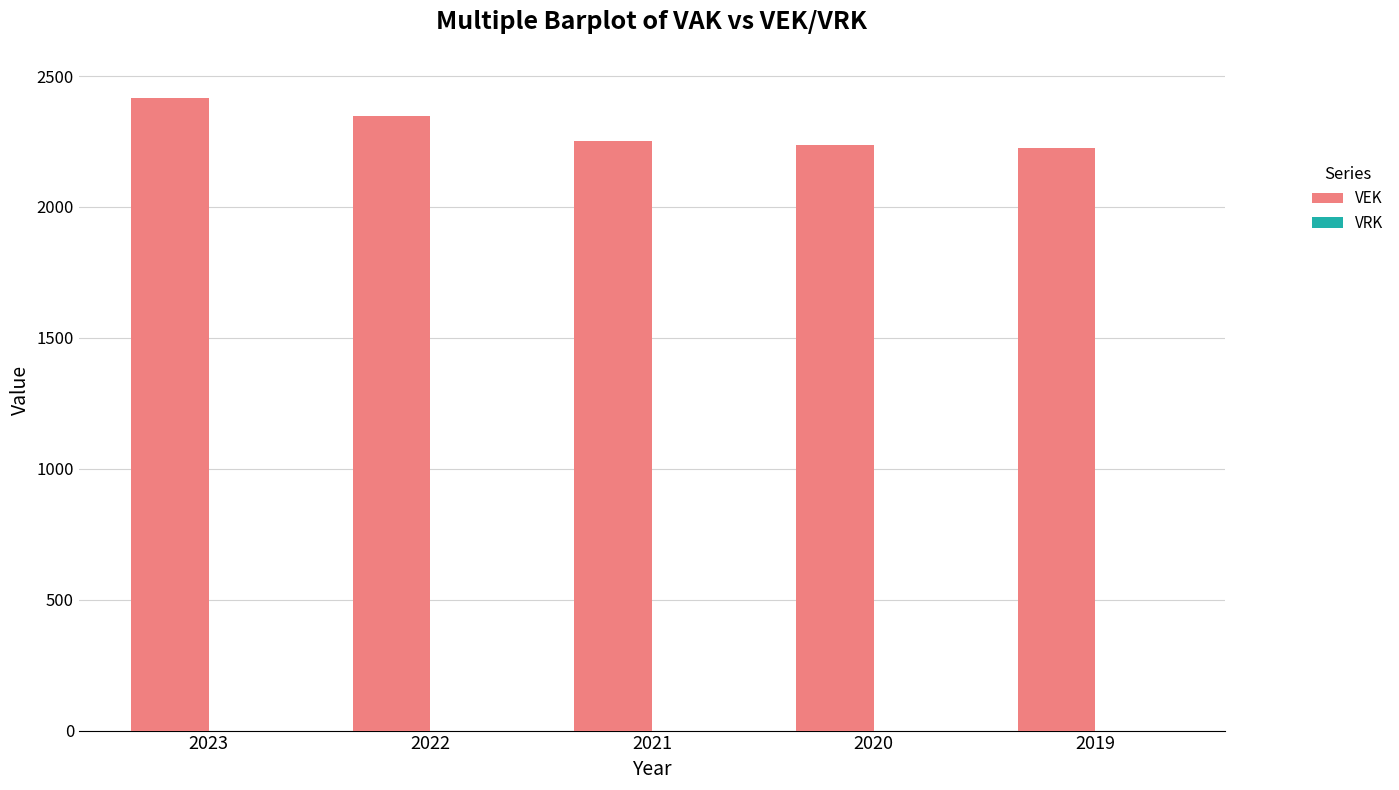

What is the value of the 4th bar from the left?

2236